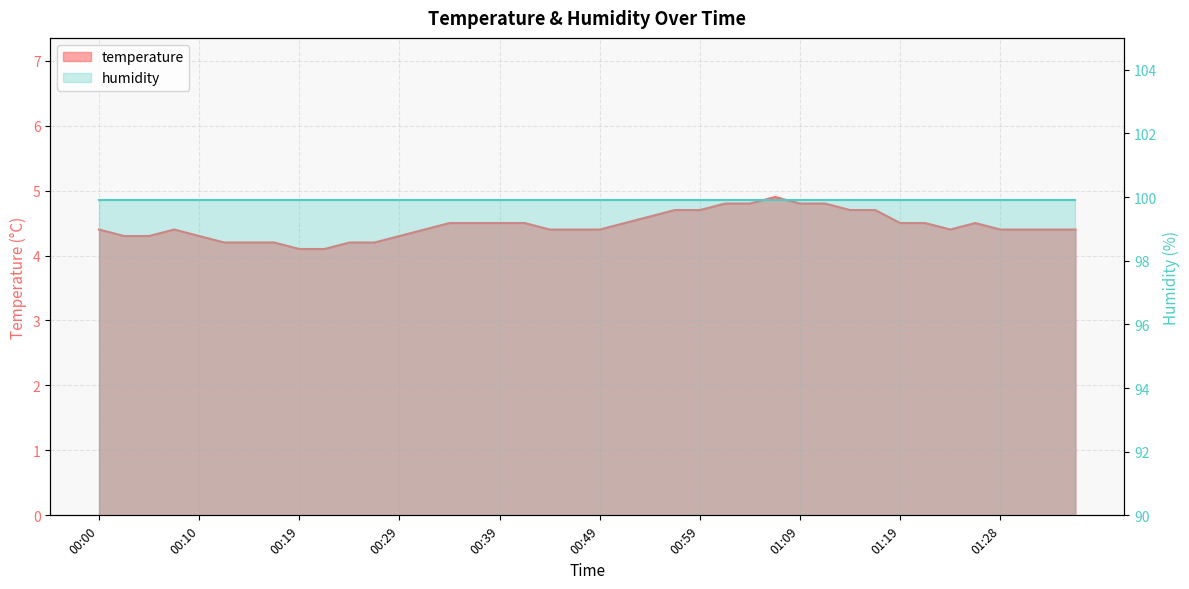

The chart shows a value of 6.1 at 00:32. True or false?

False